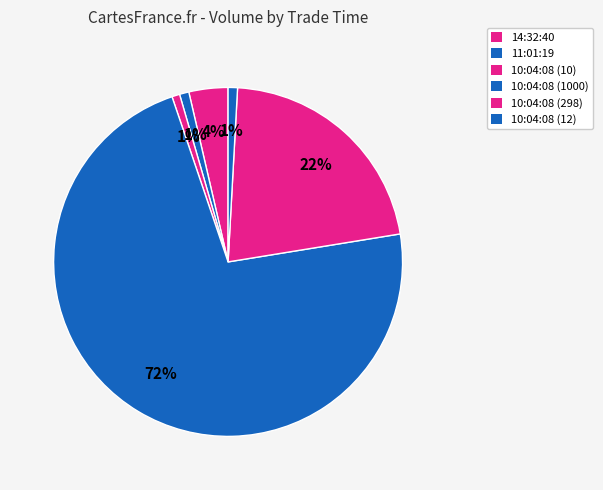

Which slice represents more than half of the pie?

10:04:08 (1000)